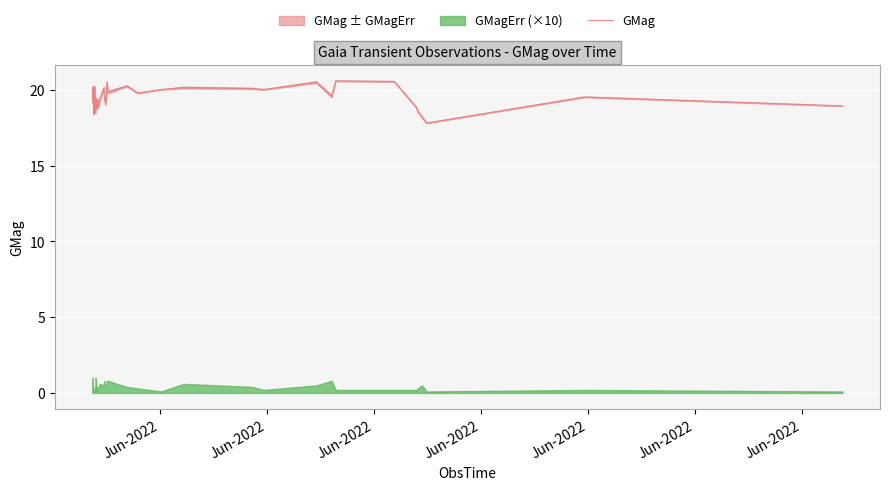

What is the lowest value of the GMag series?

17.8